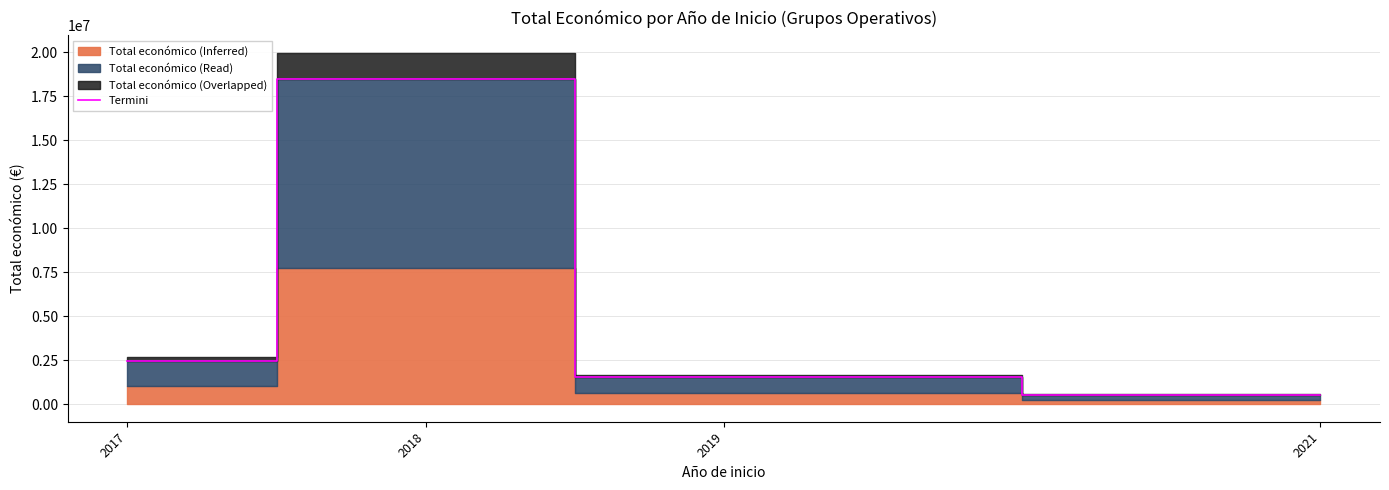

Where is the data nearest to the value 9501466?

2017